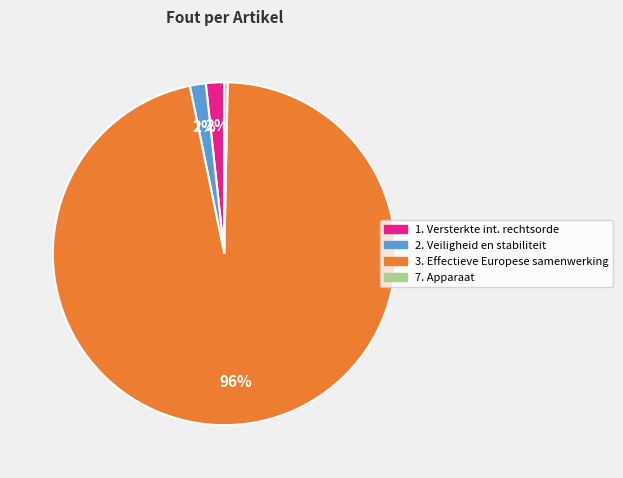

Does any single category account for the majority?

Yes